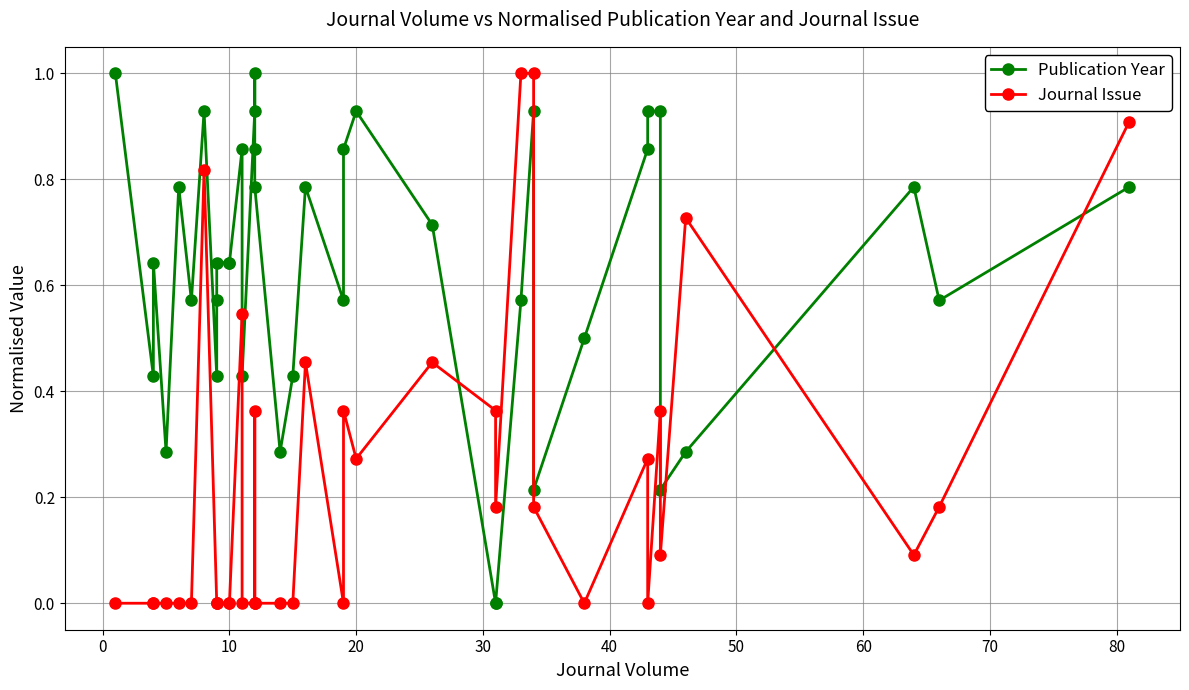

The Journal Issue series shows -0.4 at 40. True or false?

False